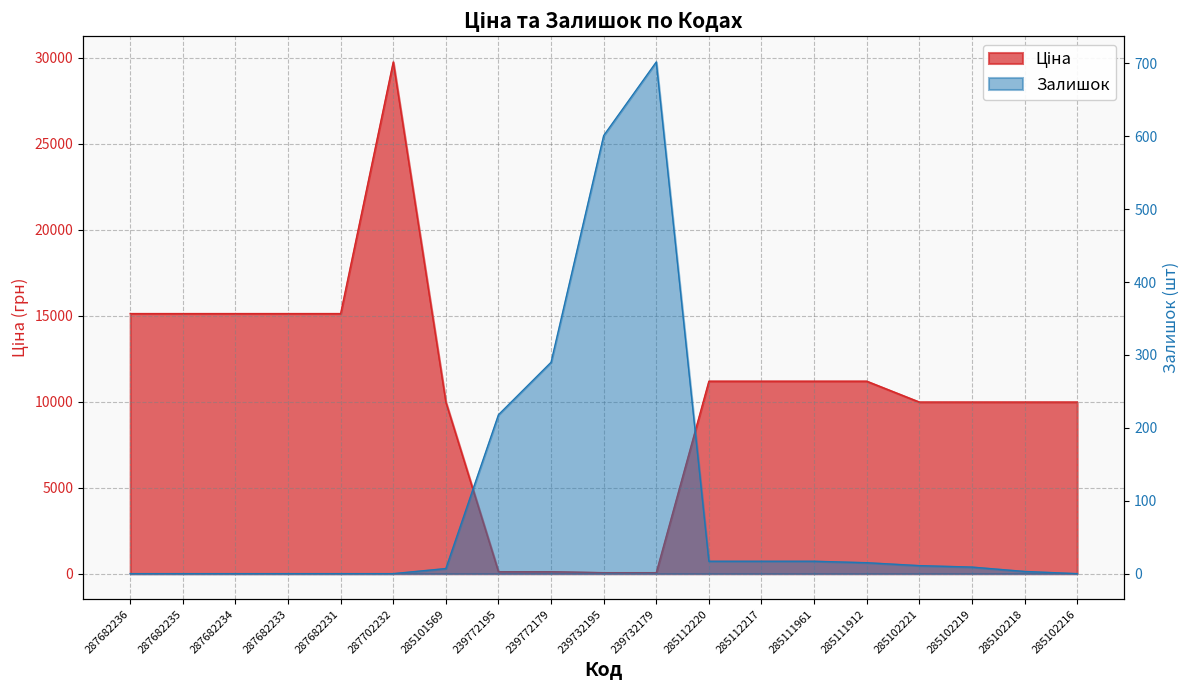

How many intersections are there between Ціна and Залишок?

2